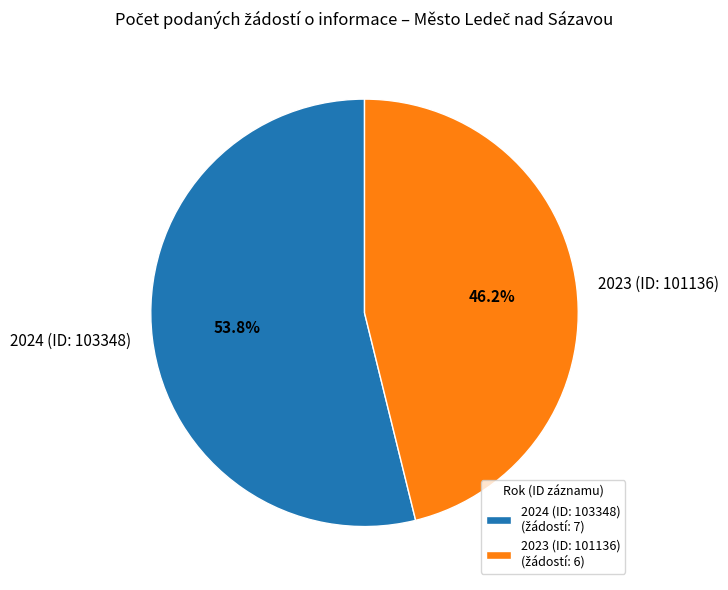

What is the total percentage of 2023 (ID: 101136) and 2024 (ID: 103348)?

100.0%